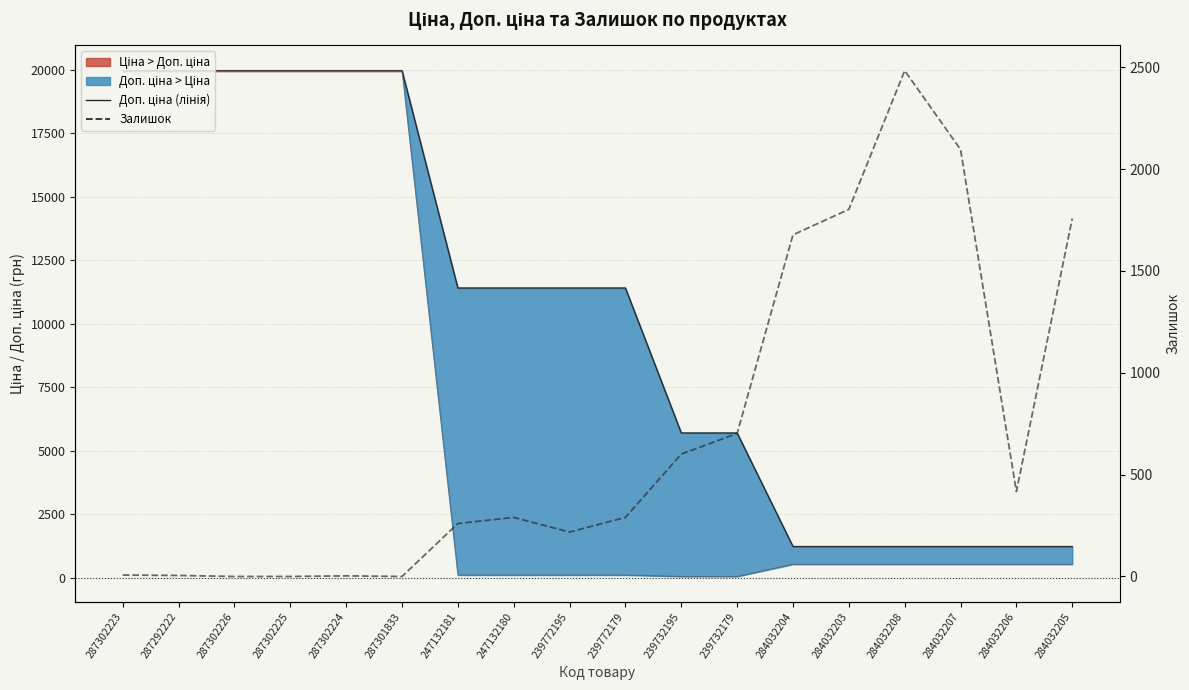

What is the difference between the second highest and second lowest values in the Залишок series?

2096.0